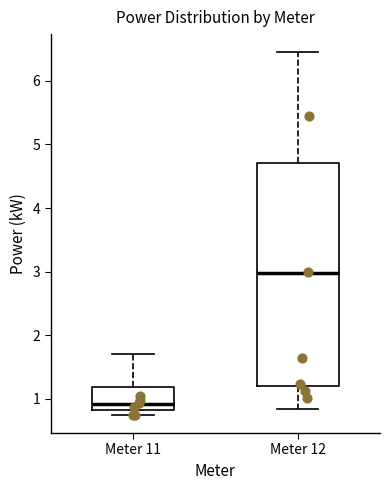

Which box is the tallest, from its lower edge to its upper edge?

Meter 12